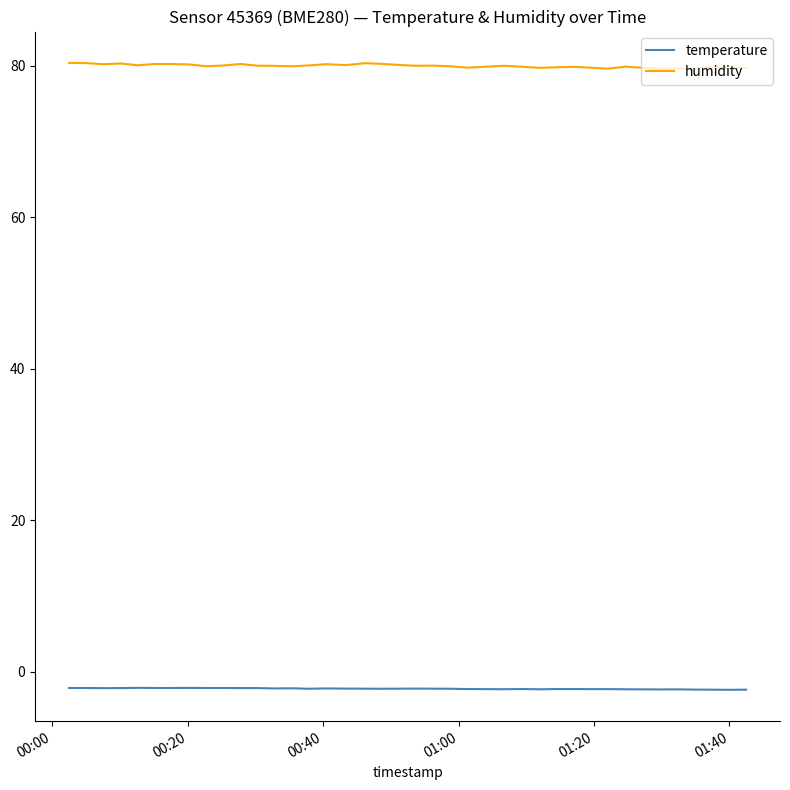

List the series in order of their peak value, highest first.

humidity, temperature